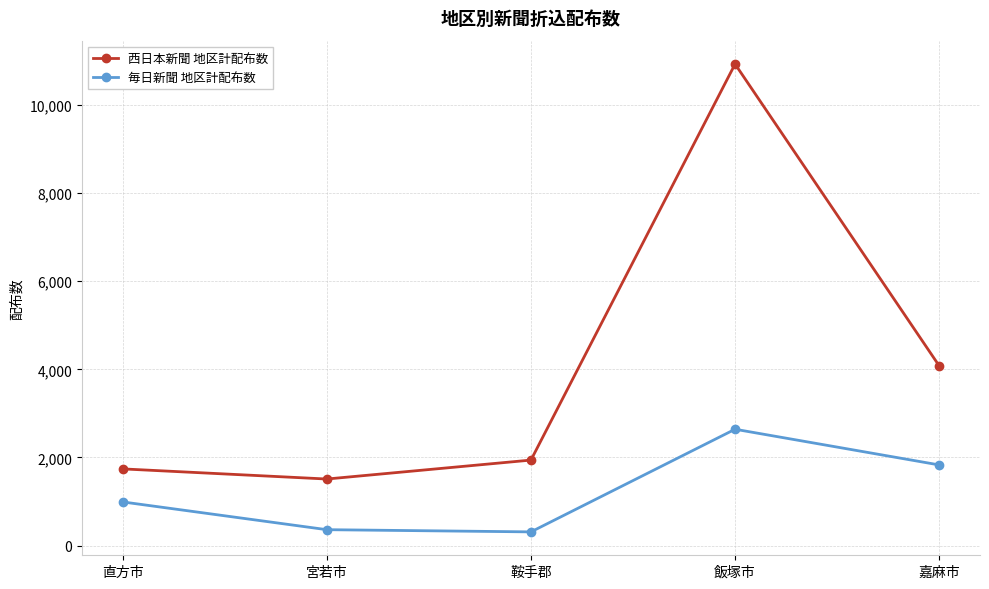

What is the lowest value of the 西日本新聞 地区計配布数 series?

1510